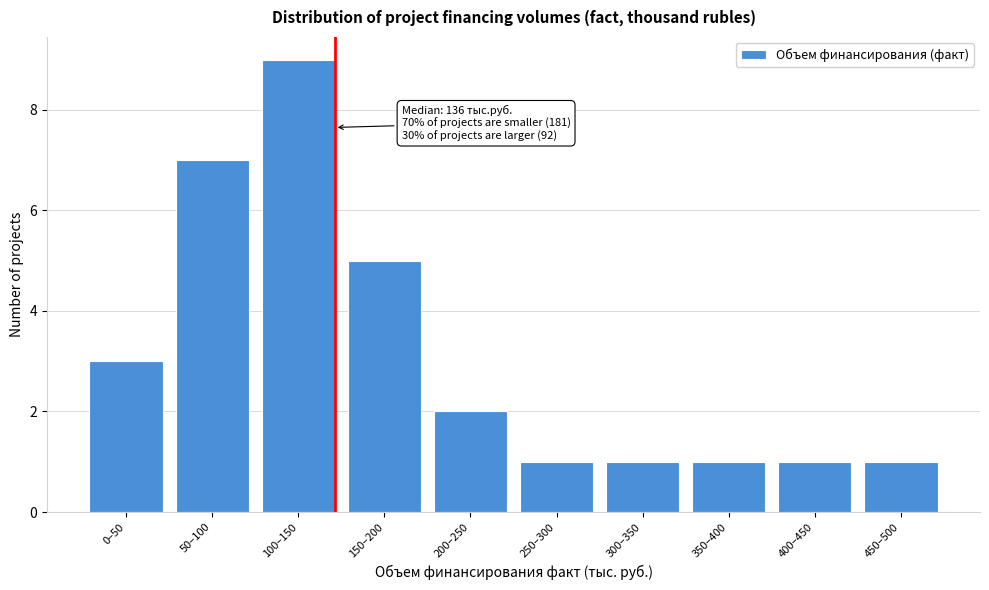

Reading right to left, list all the values displayed in this chart.

1	1	1	1	1	2	5	9	7	3